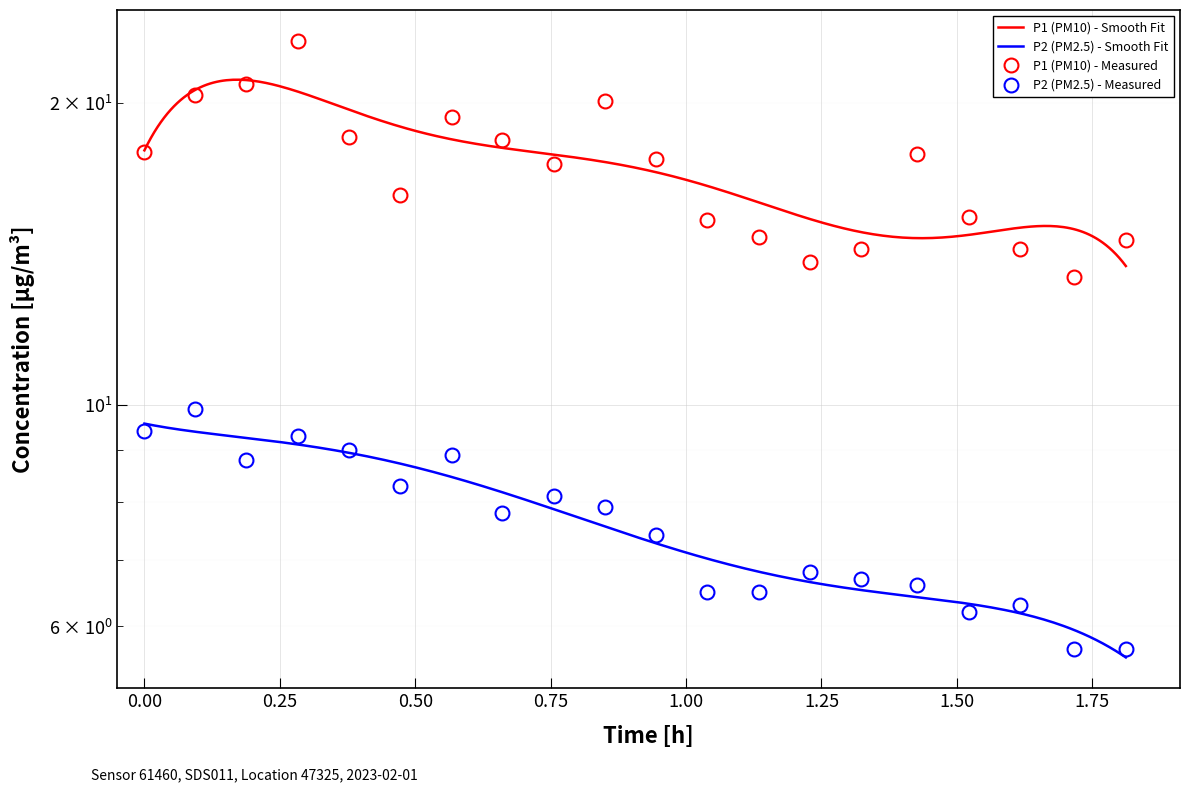

True or false: P2 and P1 intersect in this chart.

False